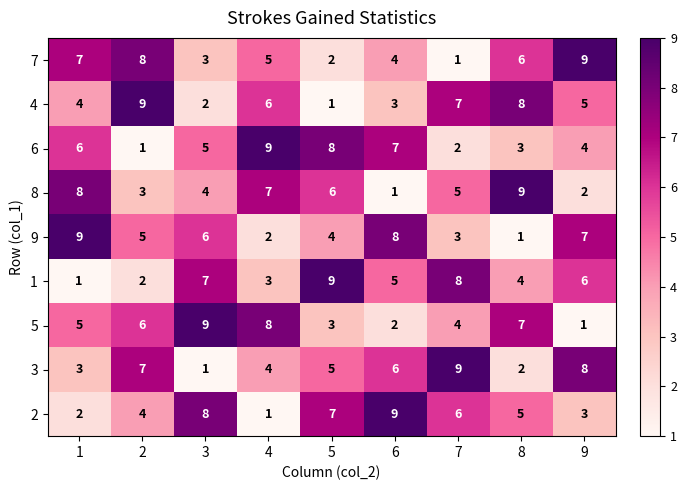

Between 2 and 4, which series saw the biggest shift?

6